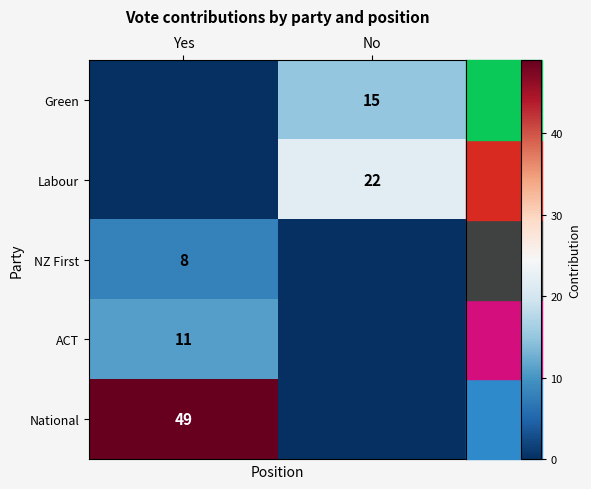

Is it true that ACT equals 11 at Yes?

True